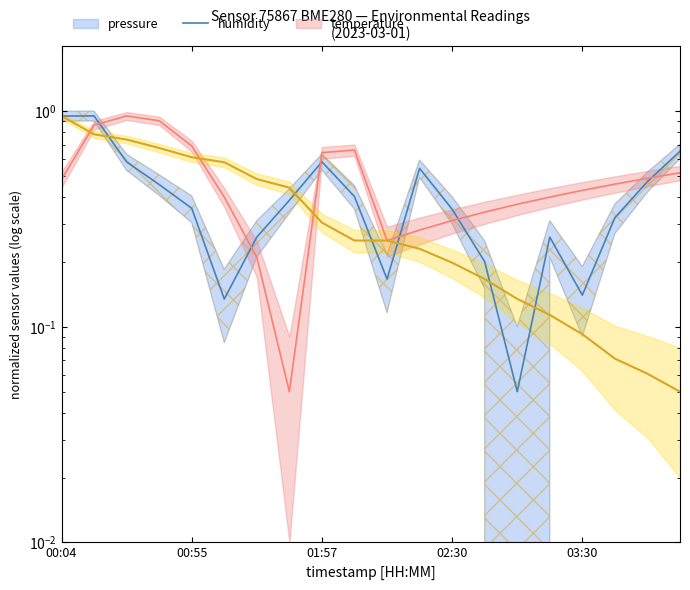

Is this an area chart (filled region under the line)?

No